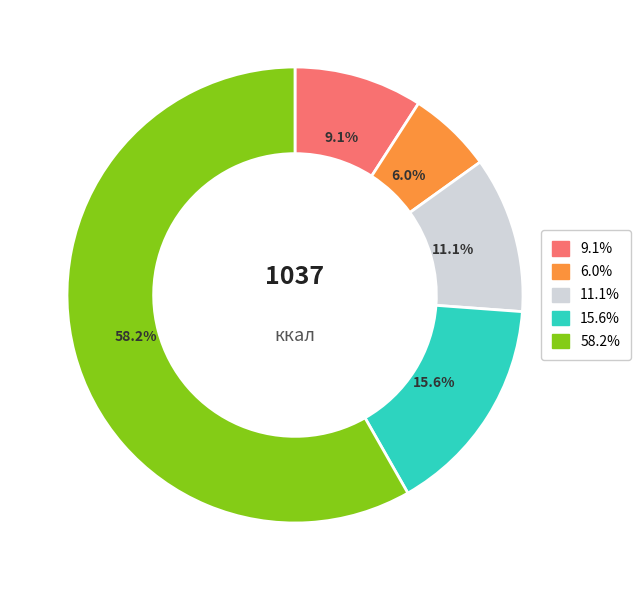

Is there a majority slice in this chart?

Yes